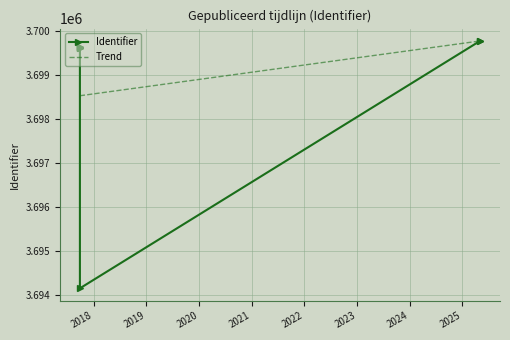

What is the difference between the maximum and second lowest values?

160